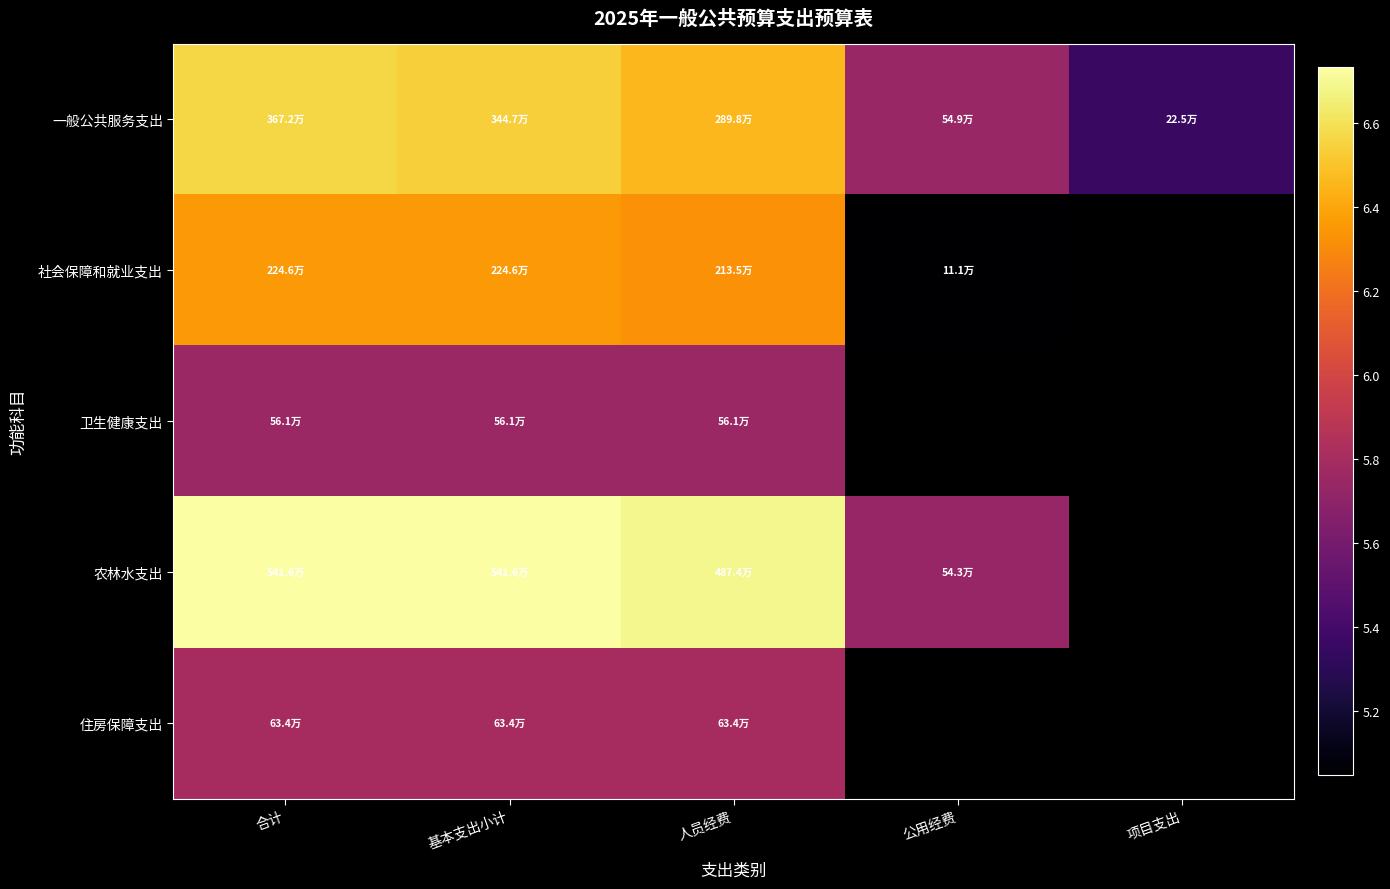

The value of 农林水支出 at 人员经费 is 6.7. True or false?

True